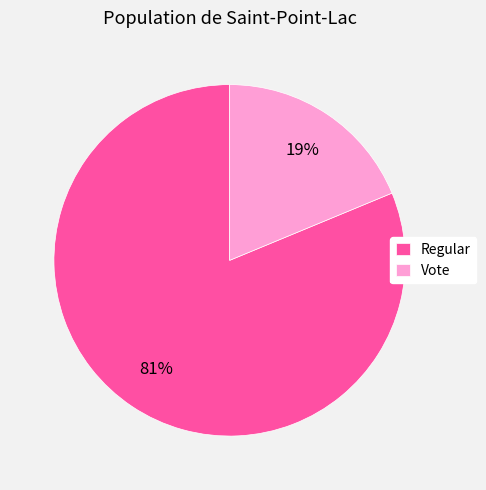

To the nearest percent, what portion does Vote represent?

19%